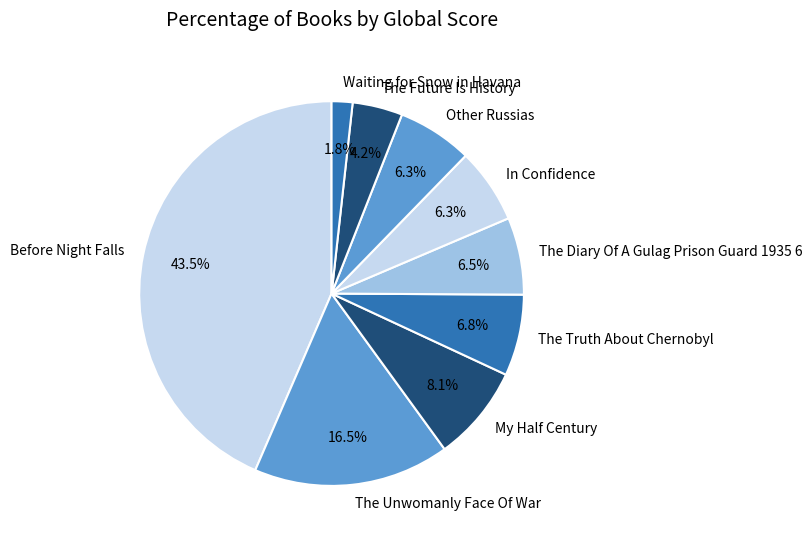

Is it true that Other Russias is 6% of the pie?

True